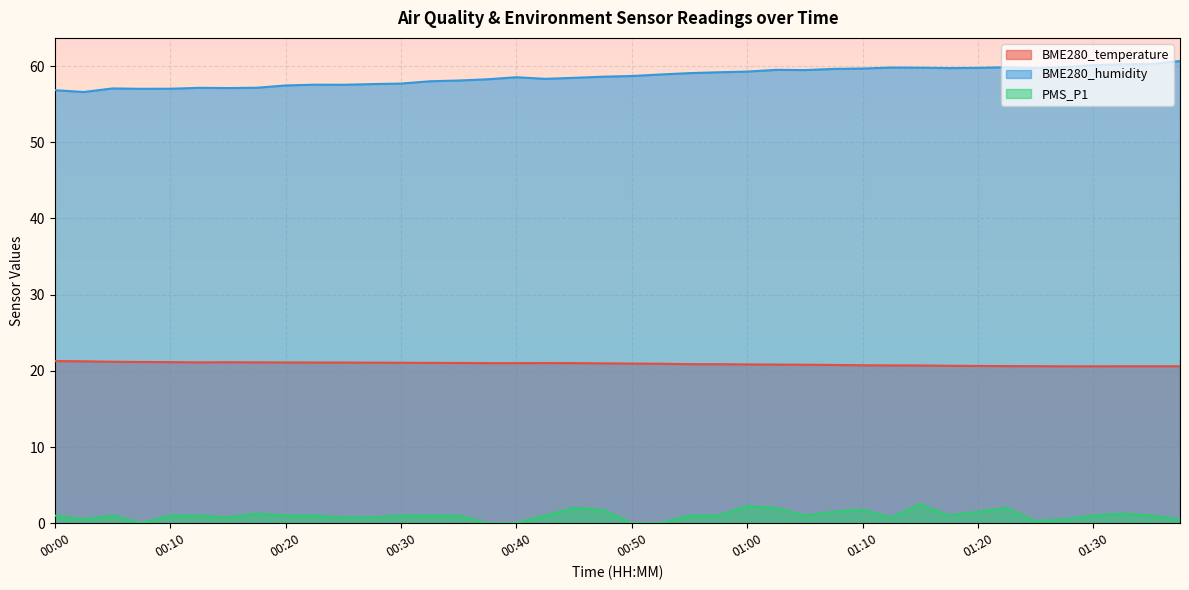

At which category is the sum across all series the highest?

01:15